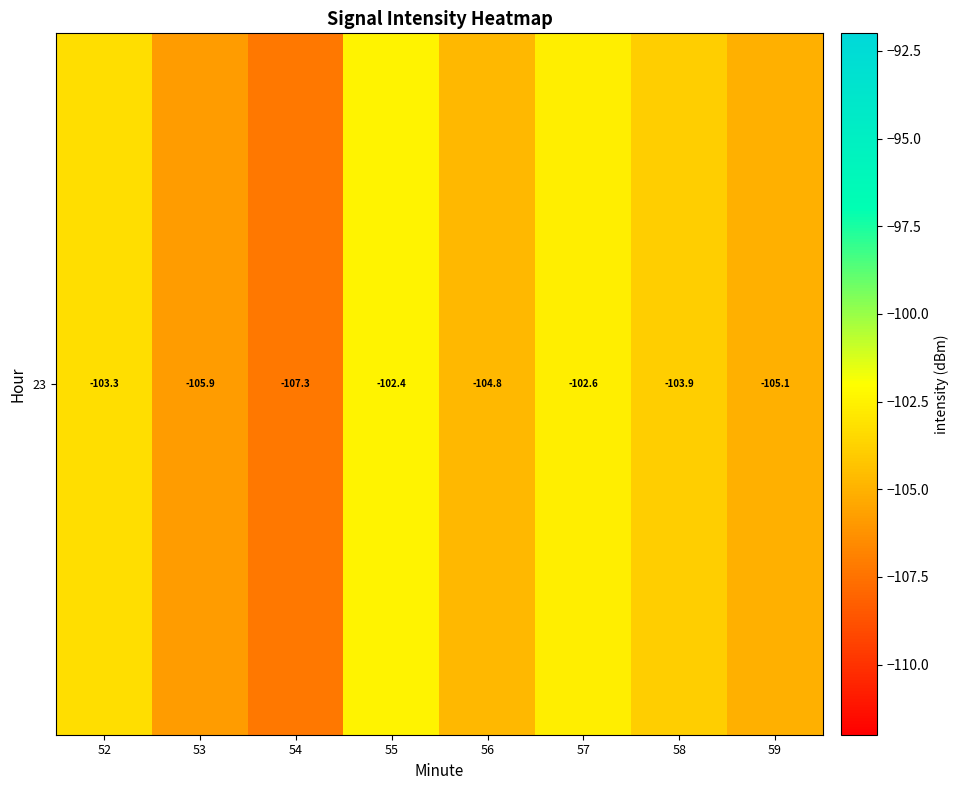

What is the maximum value shown in the chart?

-102.4